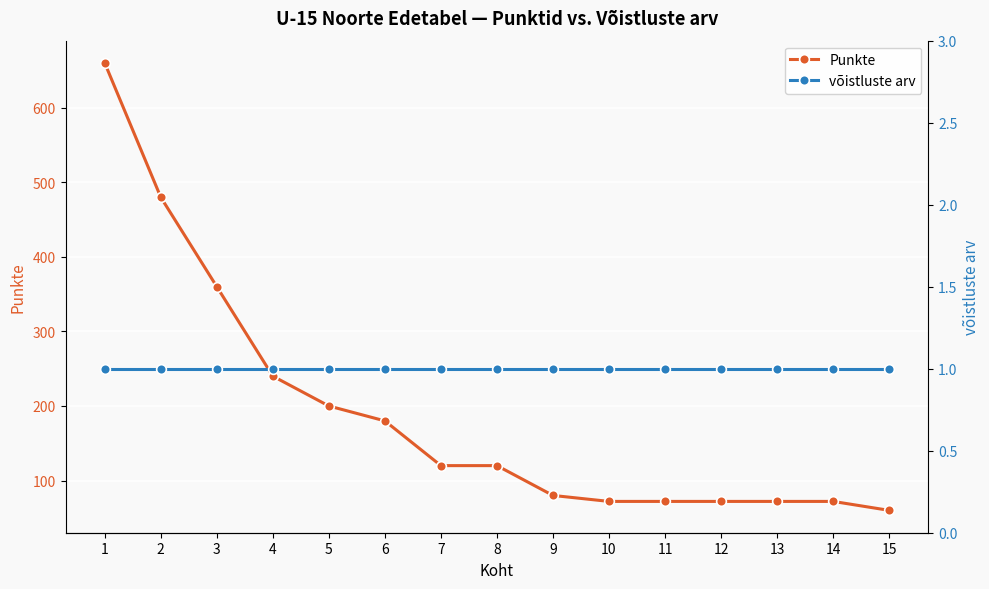

What is the value of the võistluste arv point at the 6th from the left?

1